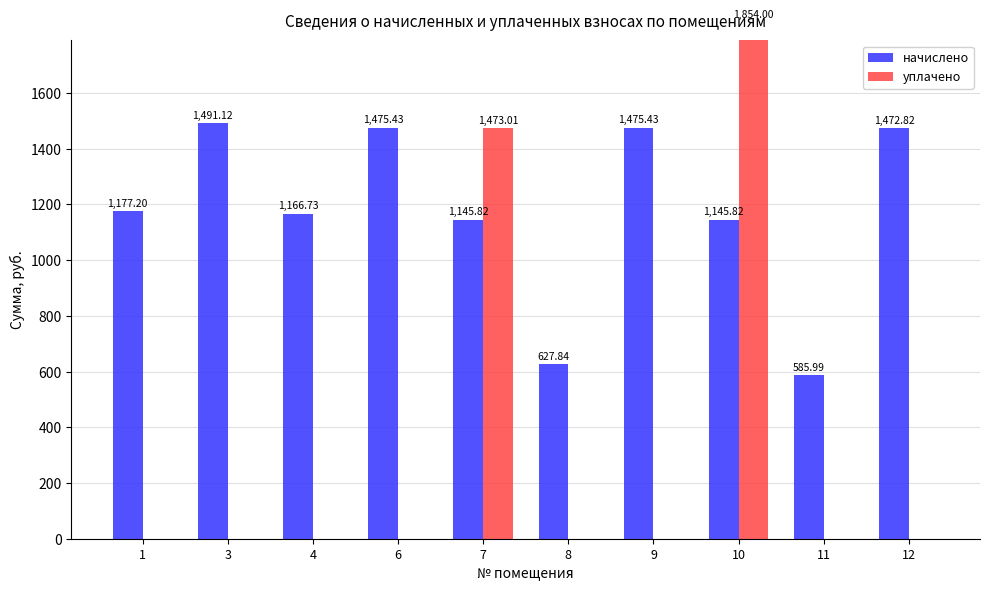

Reading left to right, list all the values displayed in this chart.

начислено: 1177.2	1491.1	1166.7	1475.4	1145.8	627.8	1475.4	1145.8	586.0	1472.8
уплачено: 0.0	0.0	0.0	0.0	1473.0	0.0	0.0	1854.0	0.0	0.0